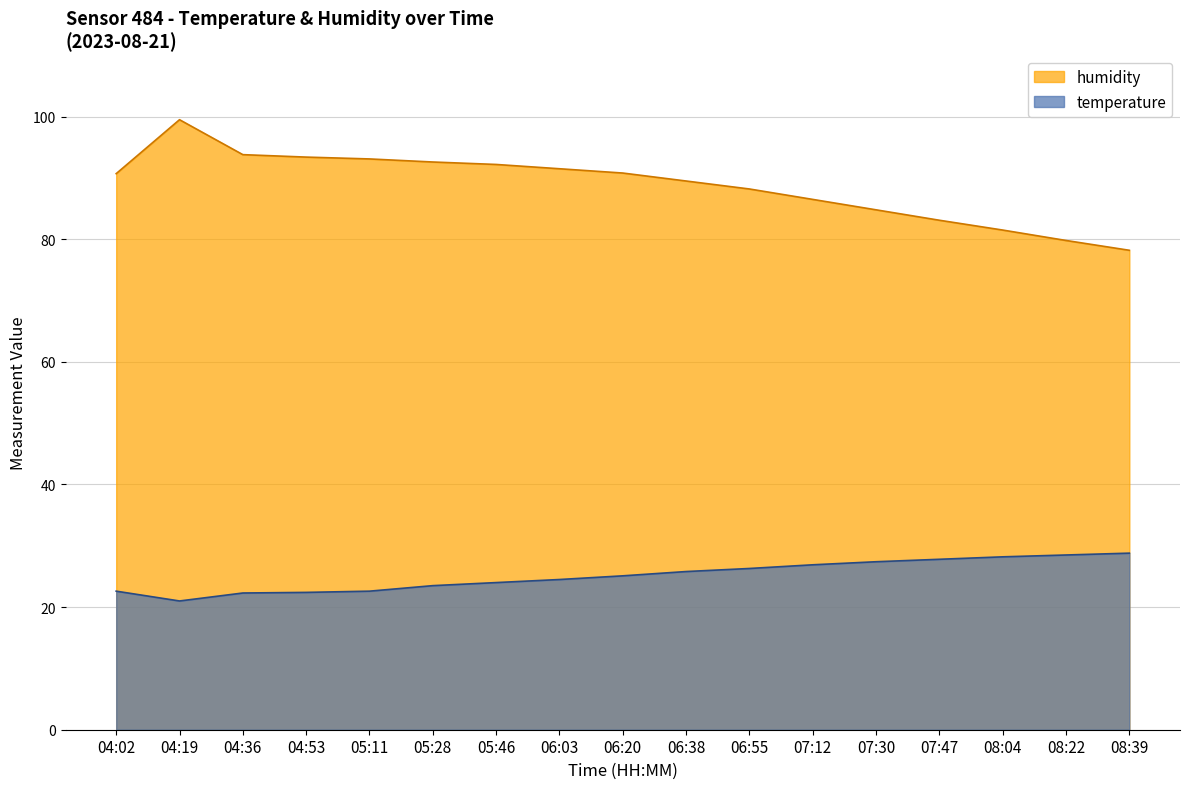

How many lines are shown in the chart?

2